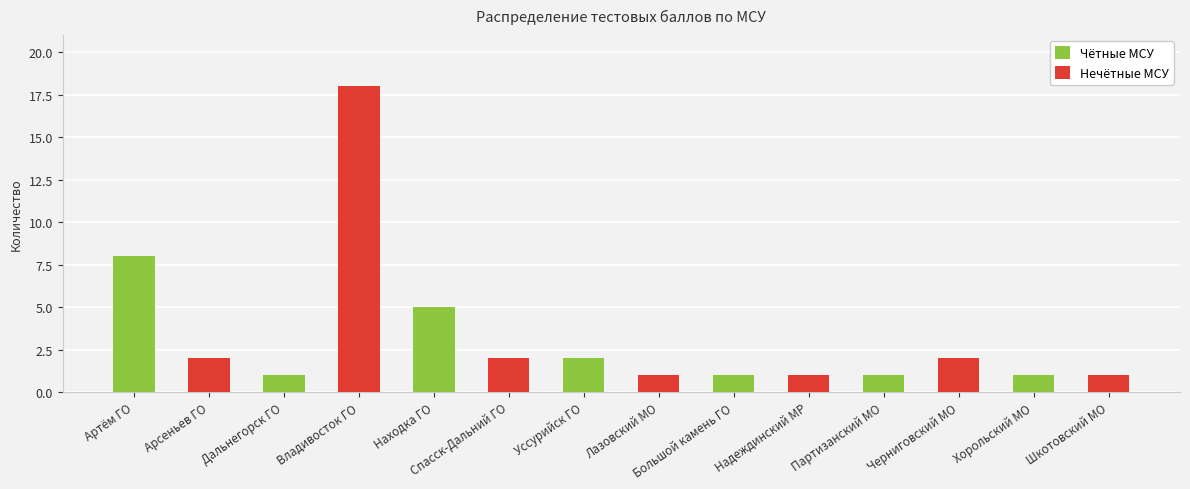

How many bars are there in each group?

2